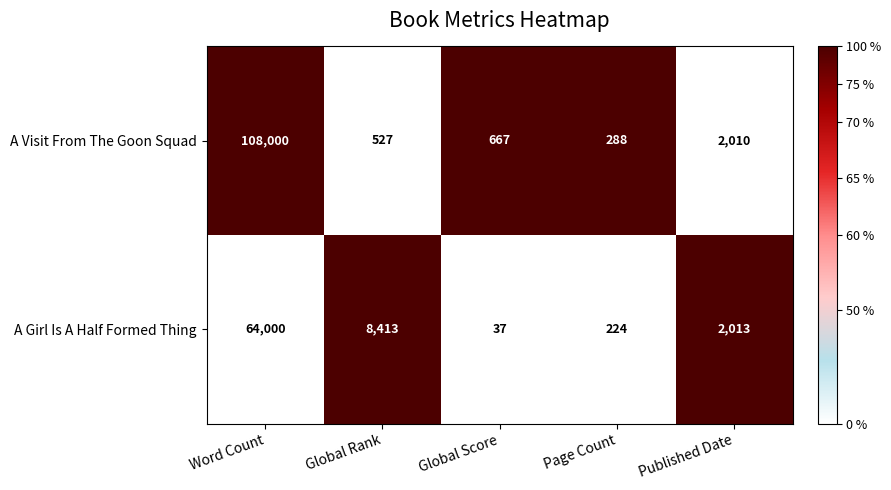

Reading left to right, what are all the values shown in this chart?

A Visit From The Goon Squad: 108000	527	667	288	2010
A Girl Is A Half Formed Thing: 64000	8413	37	224	2013